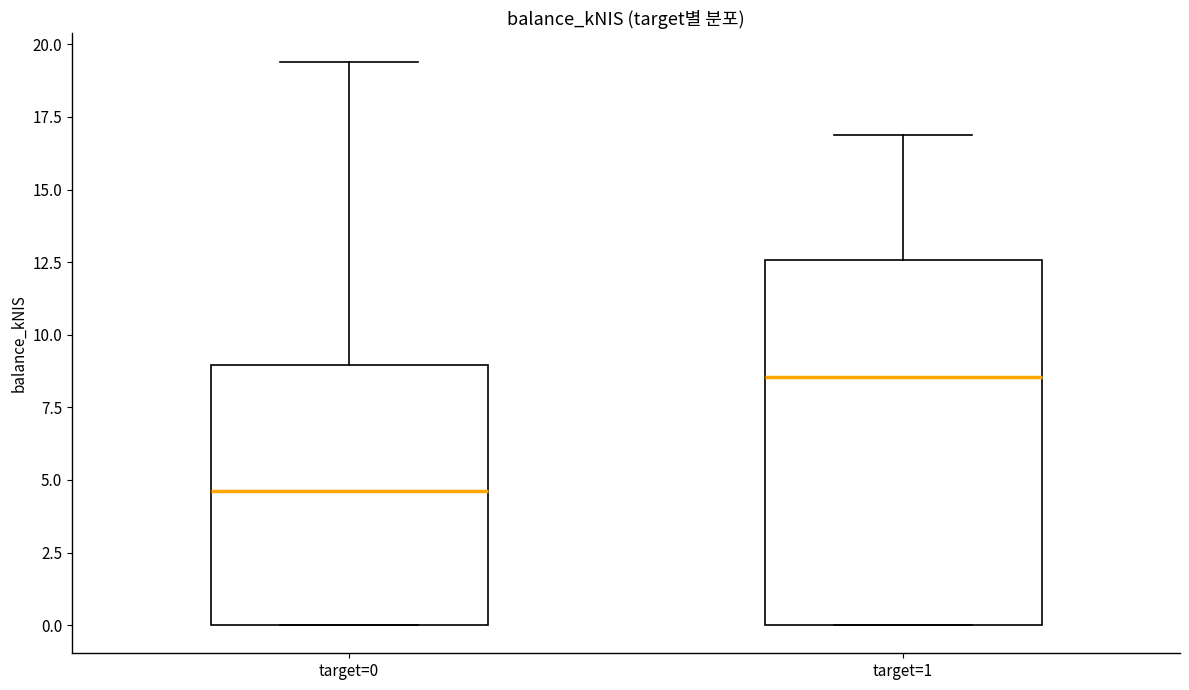

Where is the lower edge of the box for target=0 on the y-axis? The values are not printed on the chart, so give them approximately, as read against the axis.

0.0